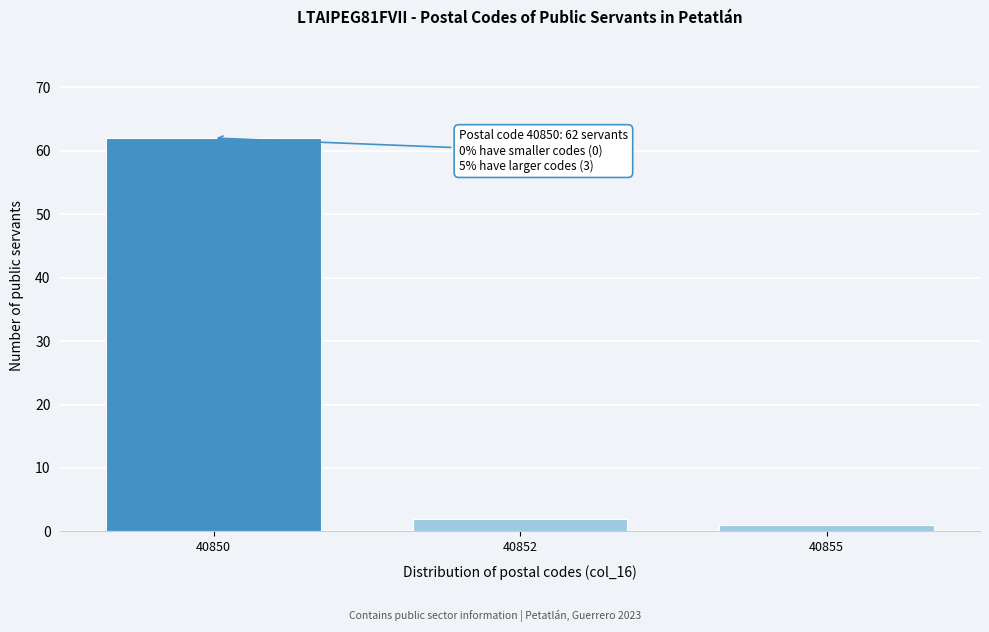

Reading left to right, transcribe all the data shown in this chart.

40850=62	40852=2	40855=1